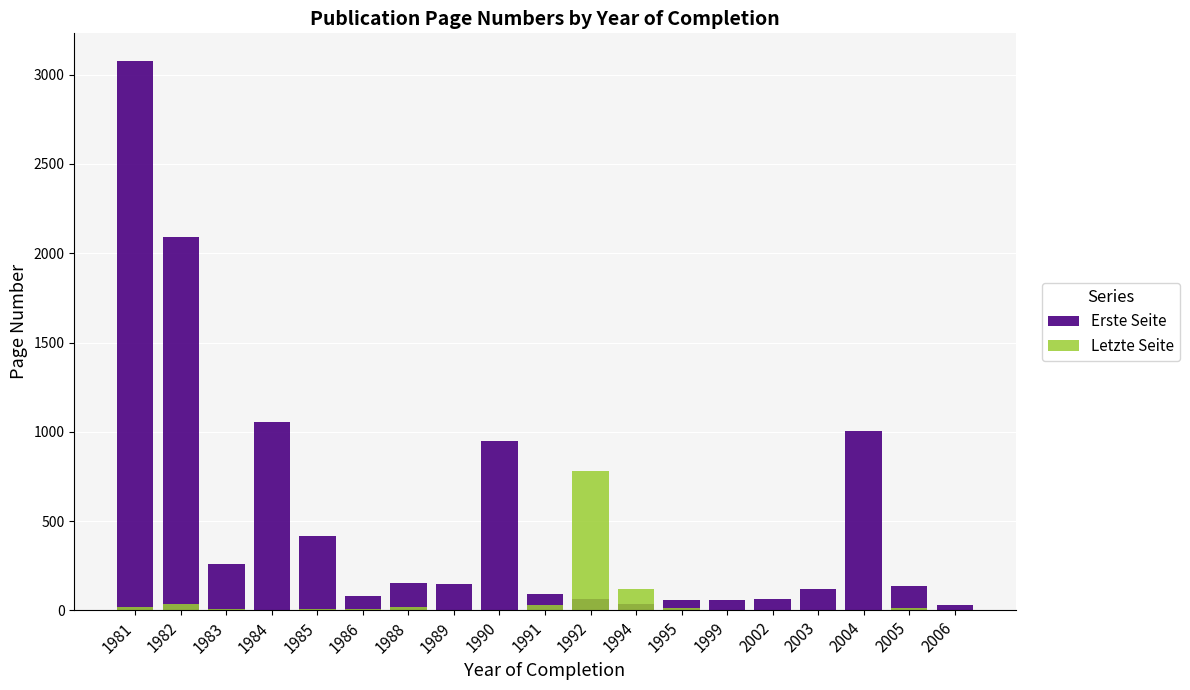

What is the total value across all series at 1985?

427